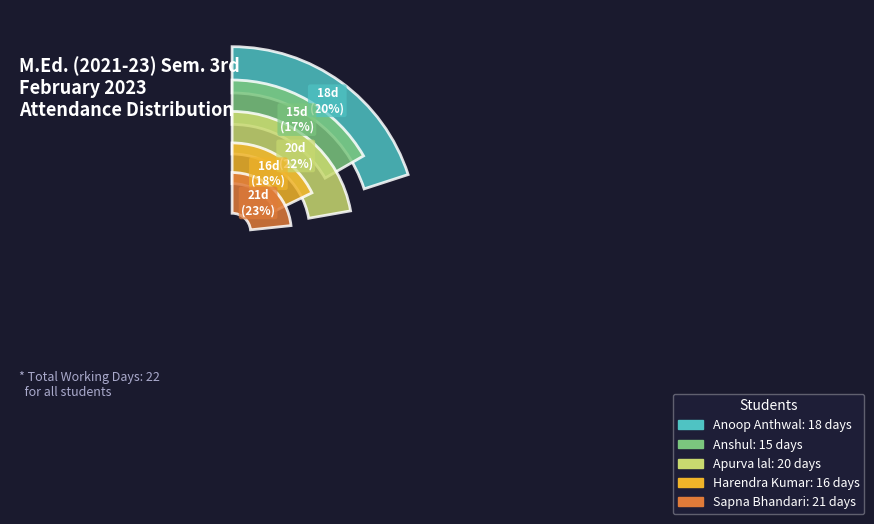

Do Anoop Anthwal and Apurva lal together represent more than half of the pie?

No